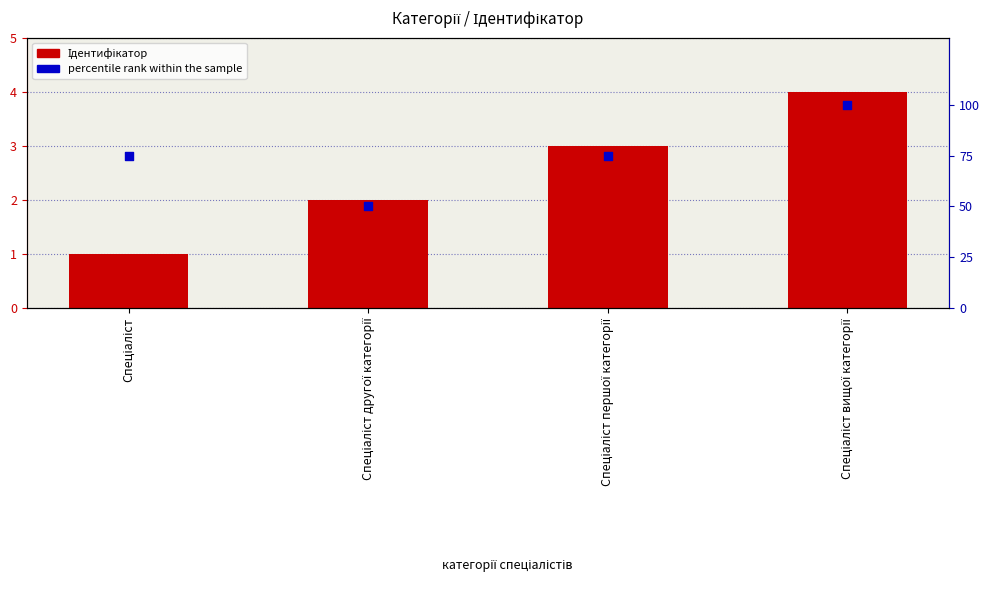

What is the total value across all series at Спеціаліст?

76